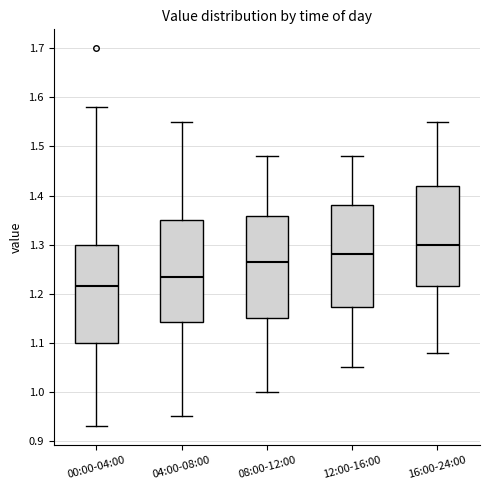

Reading left to right, read every box against the y-axis: the position of its median line, the range the box covers, and the ends of its whiskers. The values are not printed on the chart, so give them approximately, as read against the axis.

00:00-04:00: median 1.22, box 1.10 to 1.30, whiskers 0.93 to 1.58
04:00-08:00: median 1.24, box 1.14 to 1.35, whiskers 0.95 to 1.55
08:00-12:00: median 1.27, box 1.15 to 1.36, whiskers 1.00 to 1.48
12:00-16:00: median 1.28, box 1.17 to 1.38, whiskers 1.05 to 1.48
16:00-24:00: median 1.30, box 1.22 to 1.42, whiskers 1.08 to 1.55